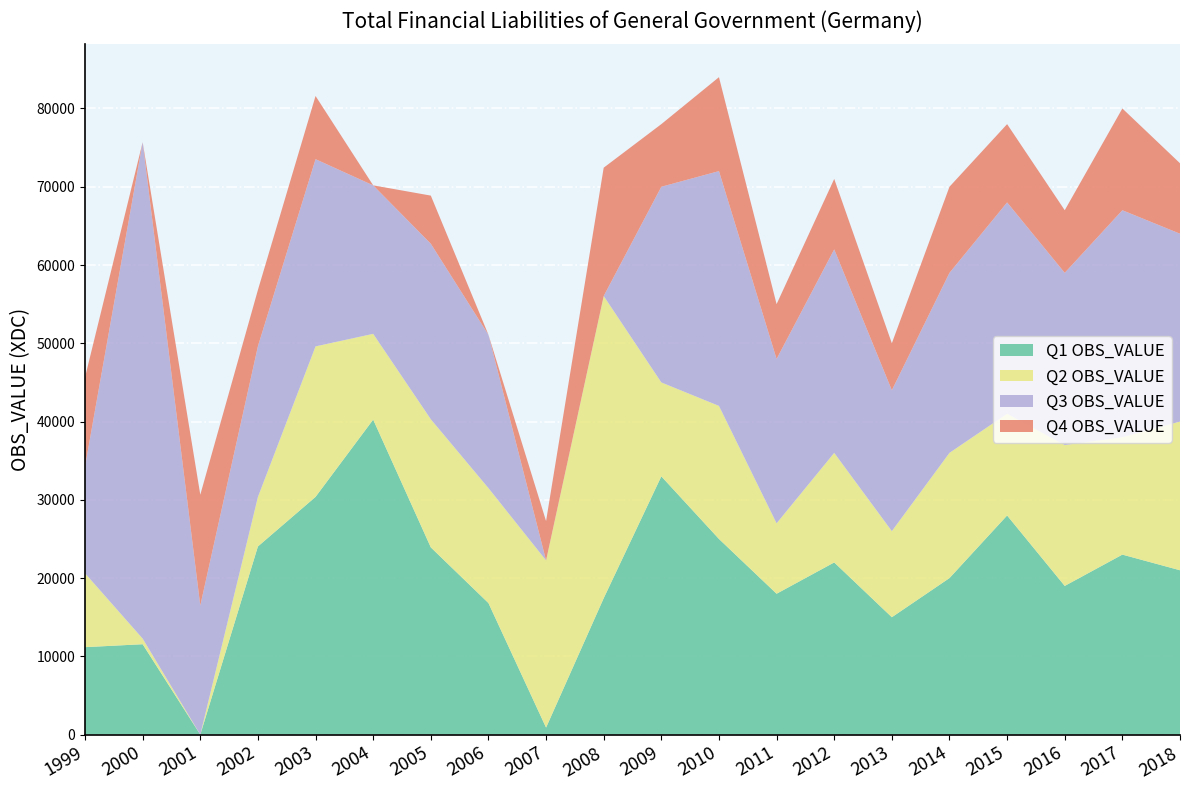

What is the total value across all series at 2008?

72434